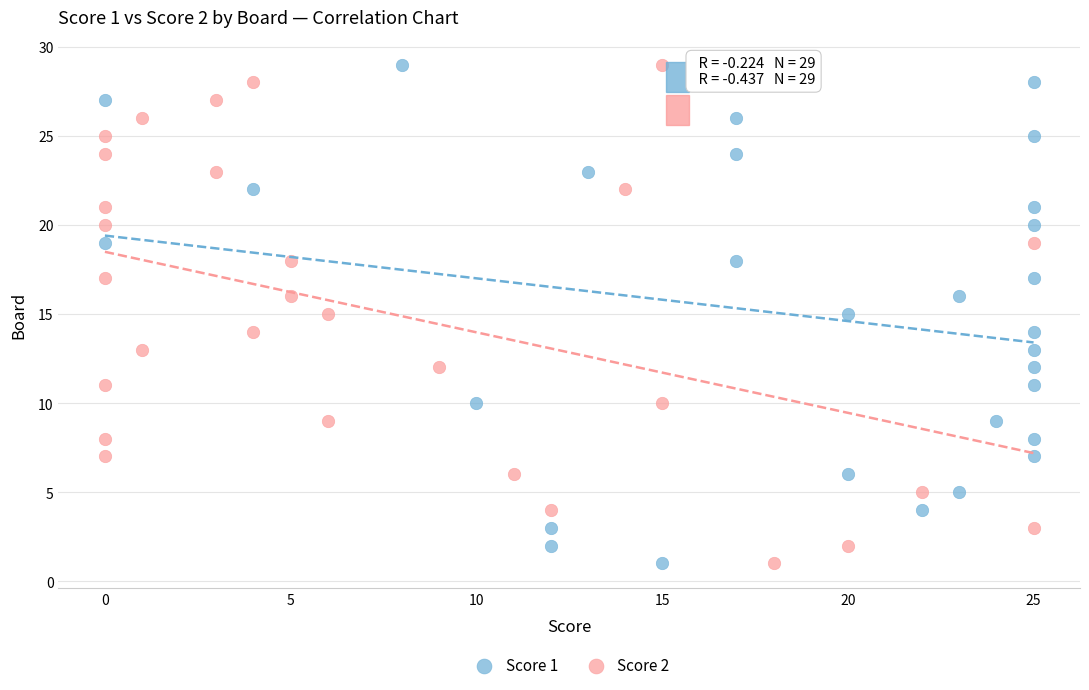

What are all the series names shown in the legend?

Score 1, Score 2